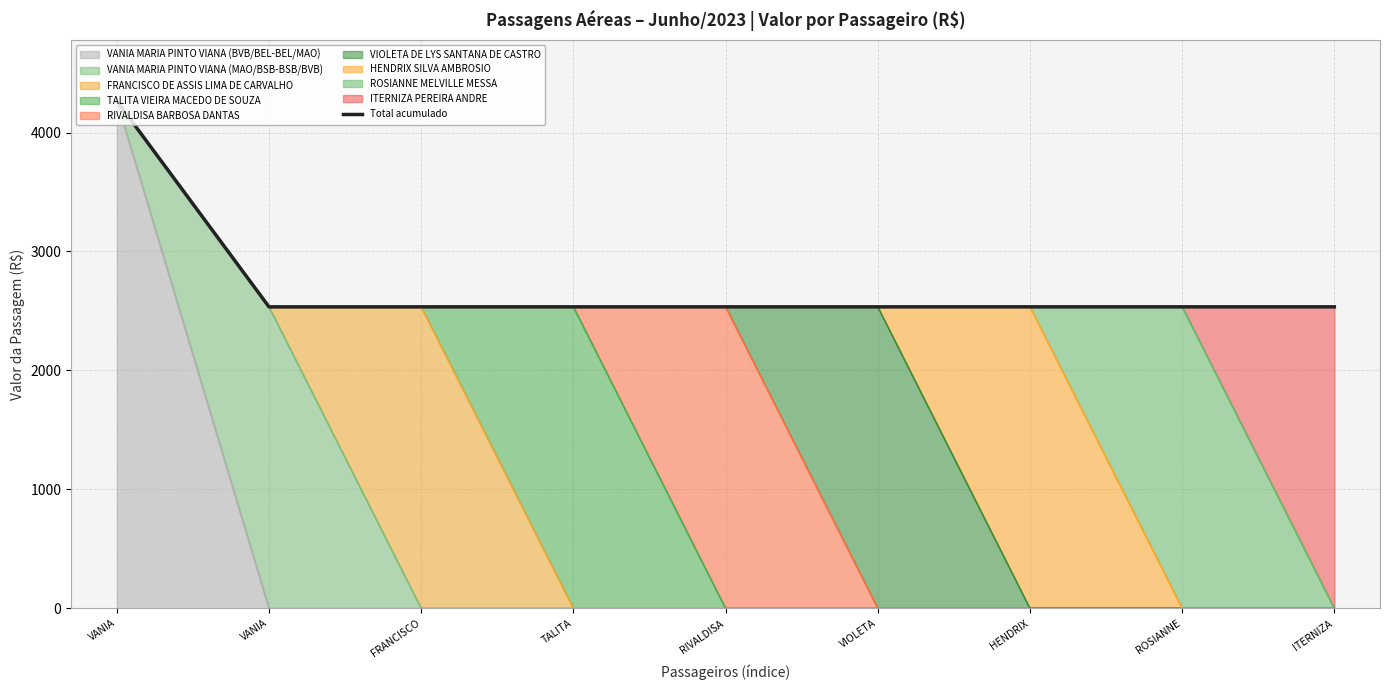

Between VIOLETA and RIVALDISA, which is larger?

VIOLETA